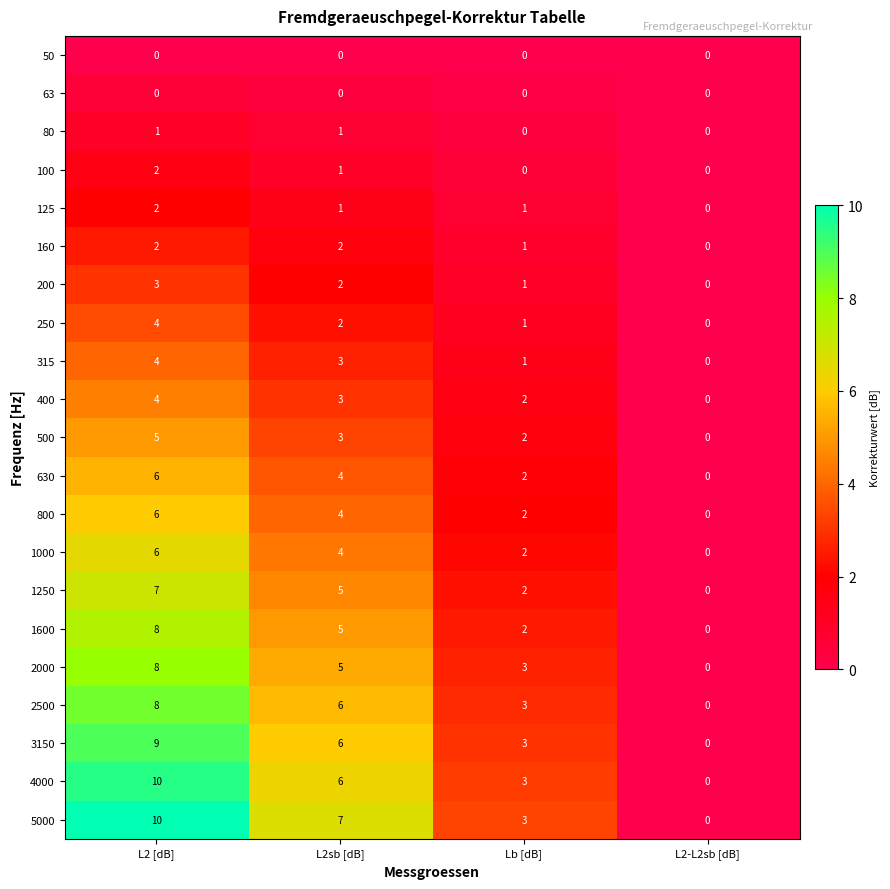

What is the spread (max minus min) of values at L2 [dB]?

10